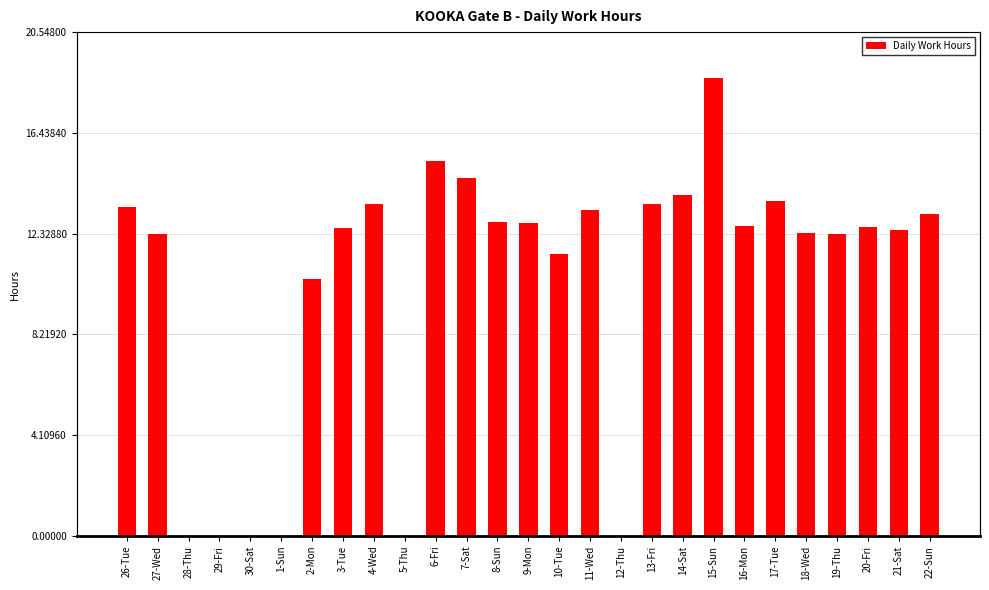

At which label does the data first exceed 12?

26-Tue